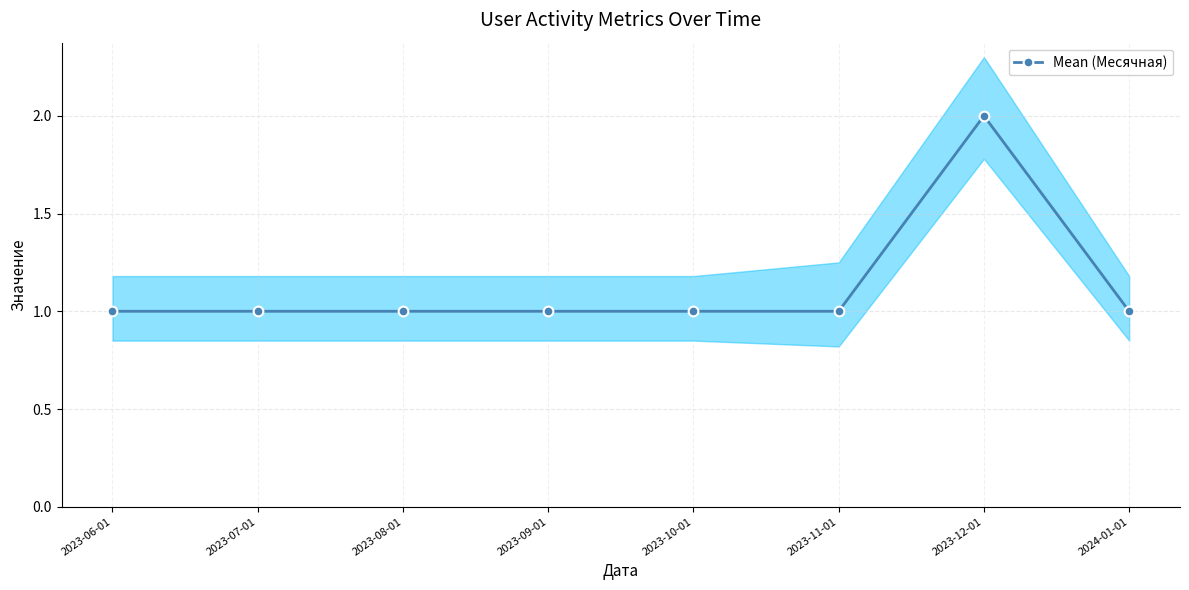

What is the approximate value at 2024-01-01?

1